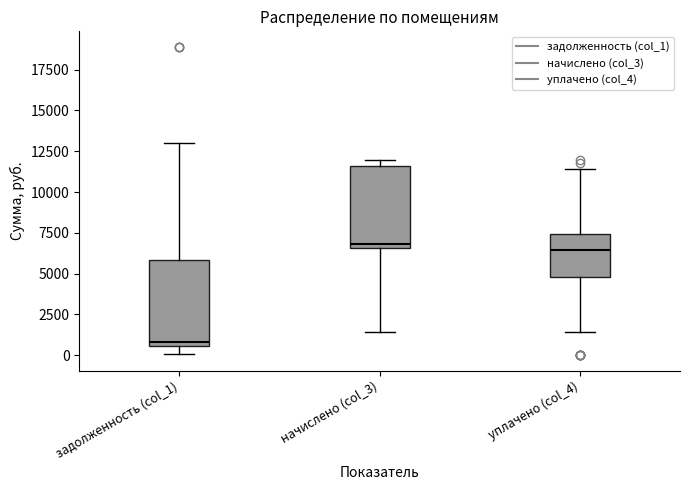

Which box's median line is the lowest?

задолженность (col_1)